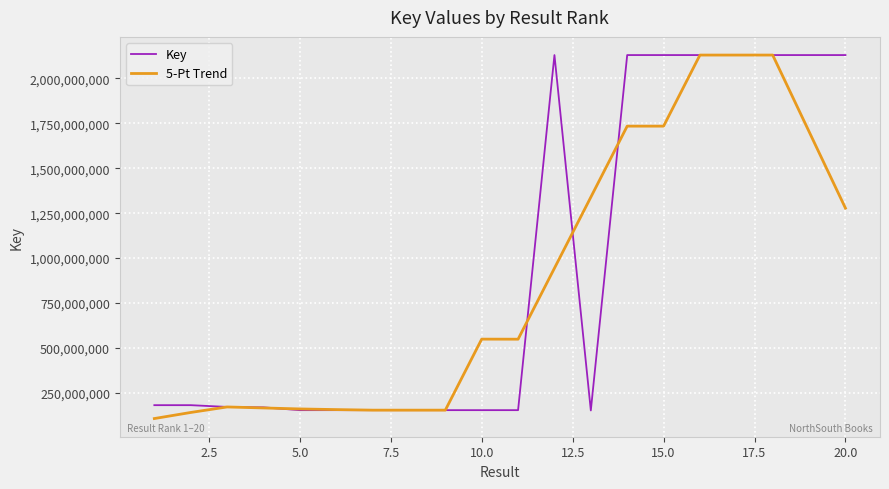

What is the lowest value of the 5-Pt Trend series?

106866660.4